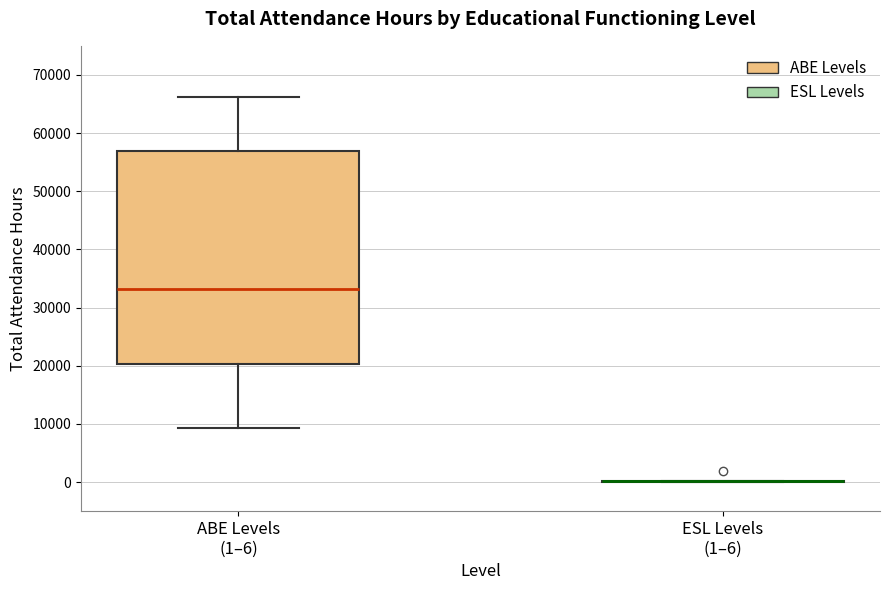

Reading left to right, transcribe this box plot: for each box, give where its median line is, the range the box spans, and where its two whiskers end, as read against the y-axis. The values are not printed on the chart, so give them approximately, as read against the axis.

ABE Levels (1–6): median 33000, box 20000 to 57000, whiskers 9000 to 66000
ESL Levels (1–6): box collapsed to a line at 0, whiskers 0 to 0